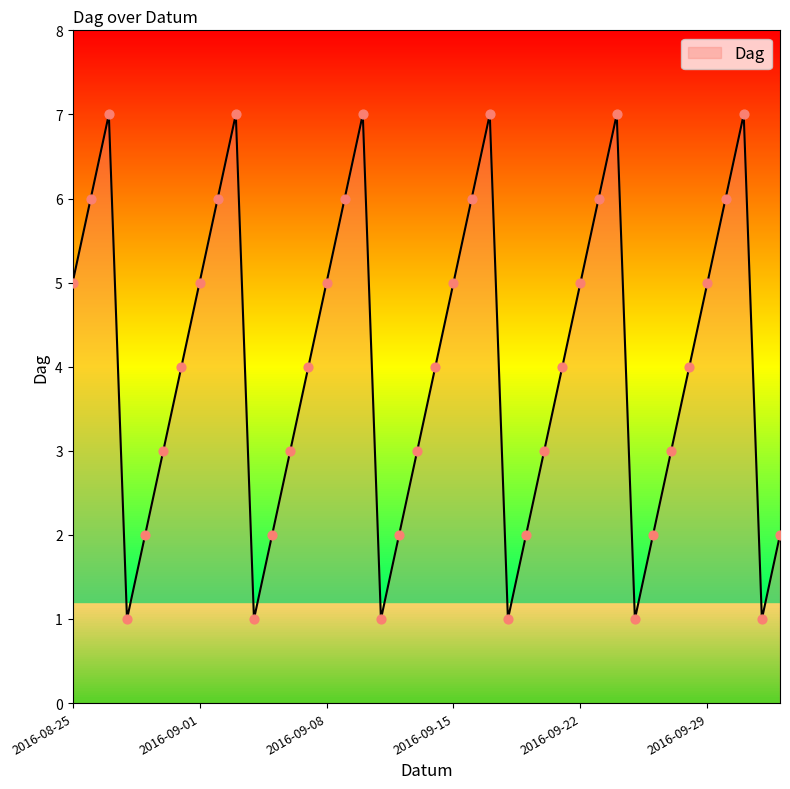

What is the maximum value shown in the chart?

7